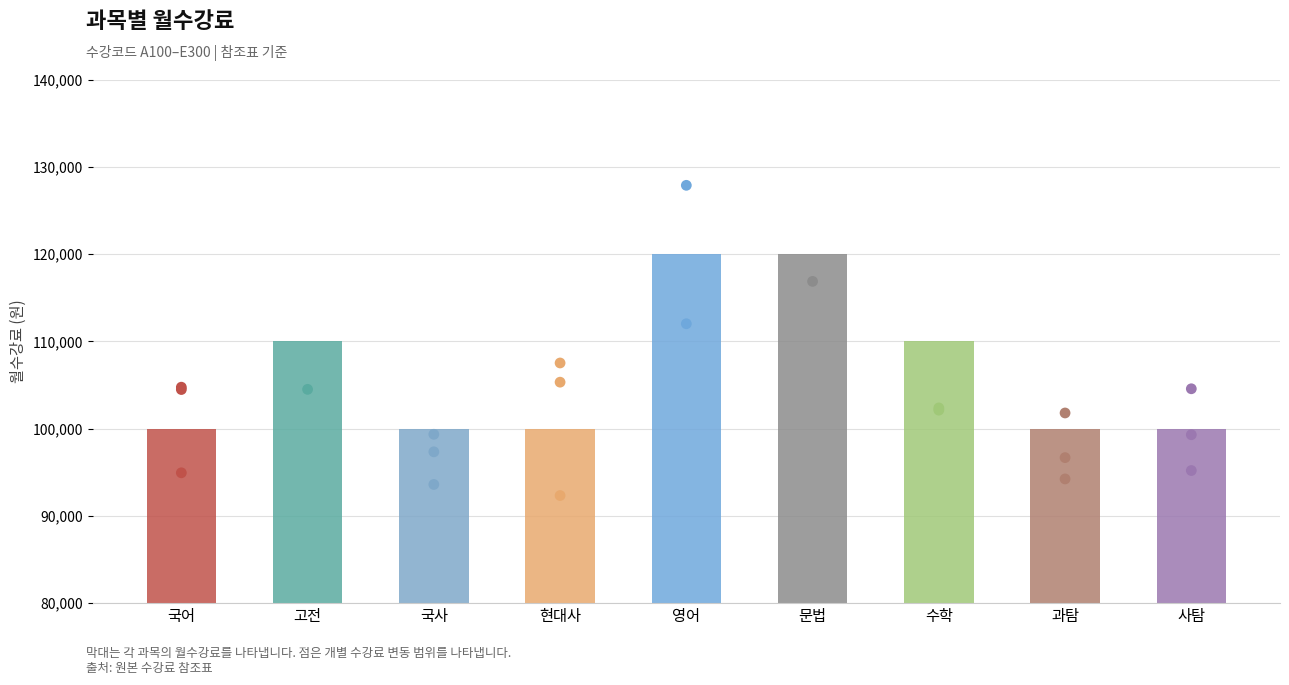

What is the ratio of the value at 국사 to the value at 고전?

0.9